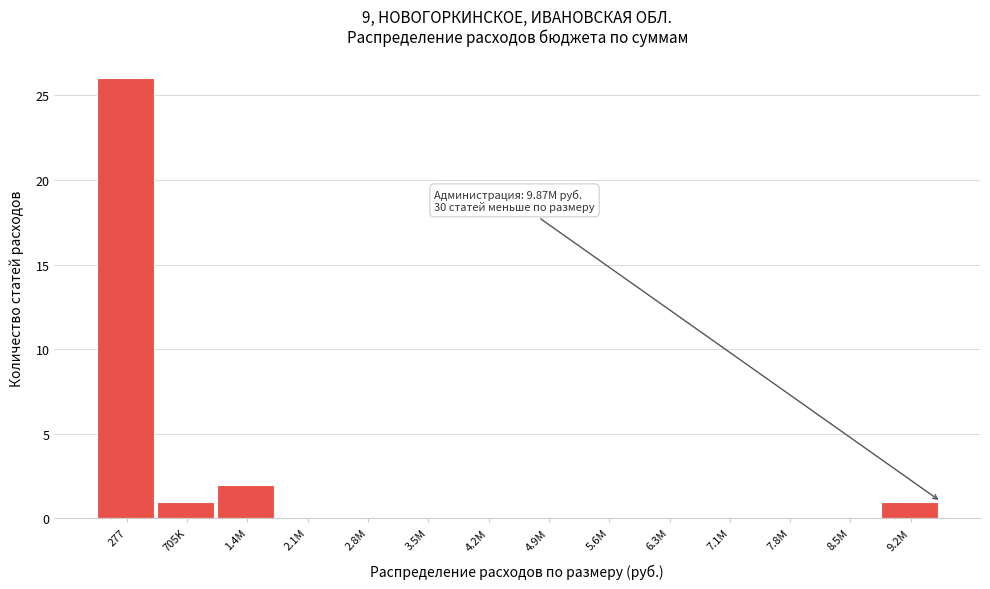

Reading right to left, list all the values displayed in this chart.

9.2M=1	8.5M=0	7.8M=0	7.1M=0	6.3M=0	5.6M=0	4.9M=0	4.2M=0	3.5M=0	2.8M=0	2.1M=0	1.4M=2	705K=1	277=26